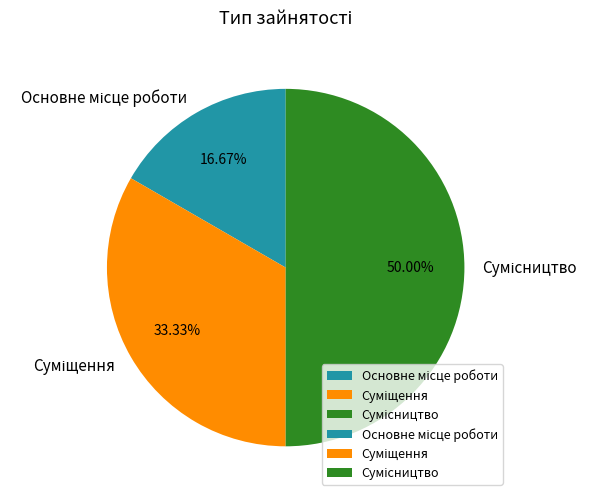

True or false: Суміщення accounts for 33% of the total.

True